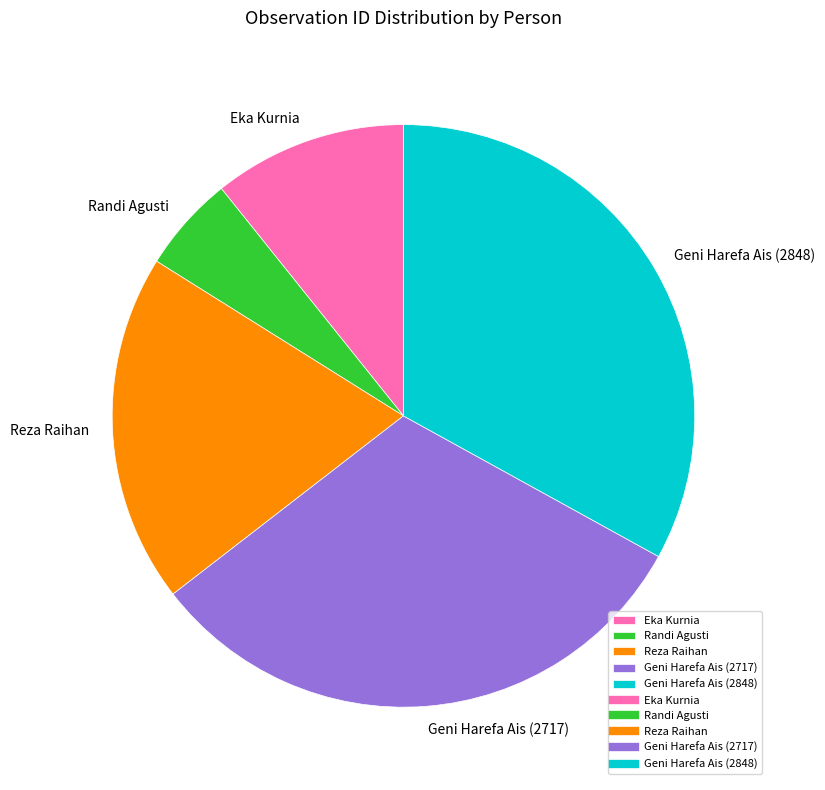

True or false: Geni Harefa Ais (2717) accounts for 25% of the total.

False